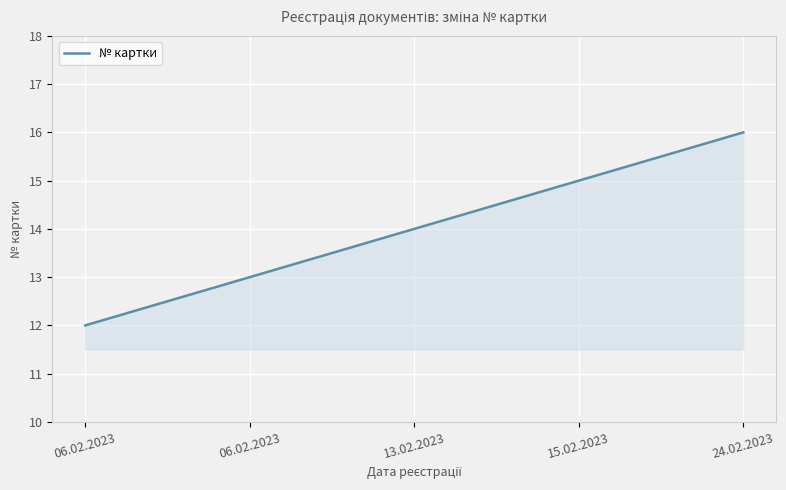

What is the label of the 4th point from the left?

15.02.2023